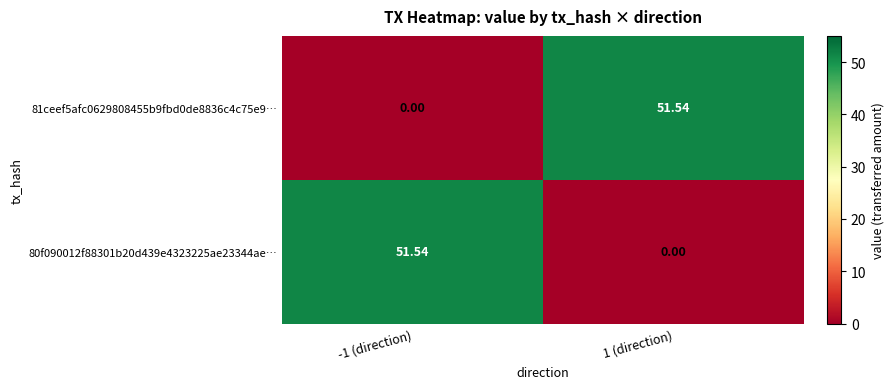

How many distinct data groups are displayed?

2